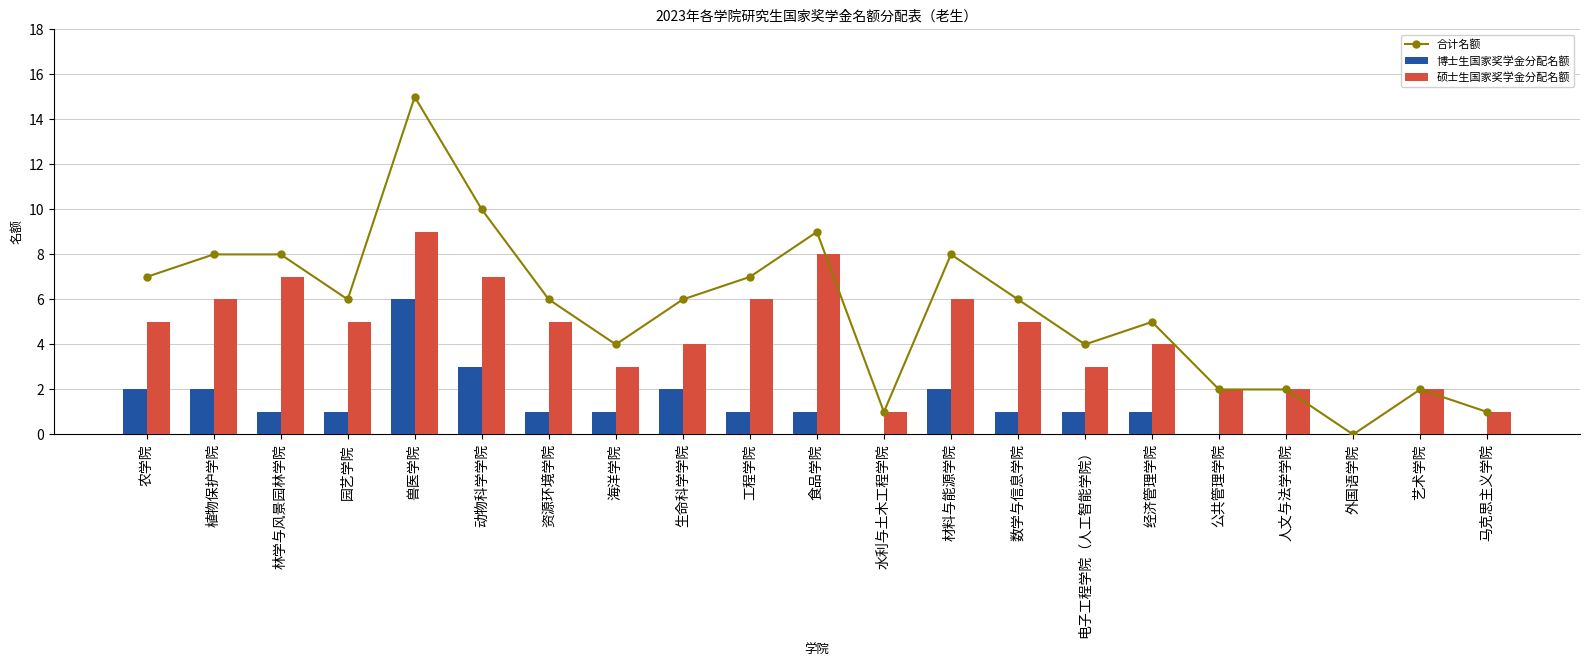

What is the sum of all 硕士生国家奖学金分配名额 values?

91